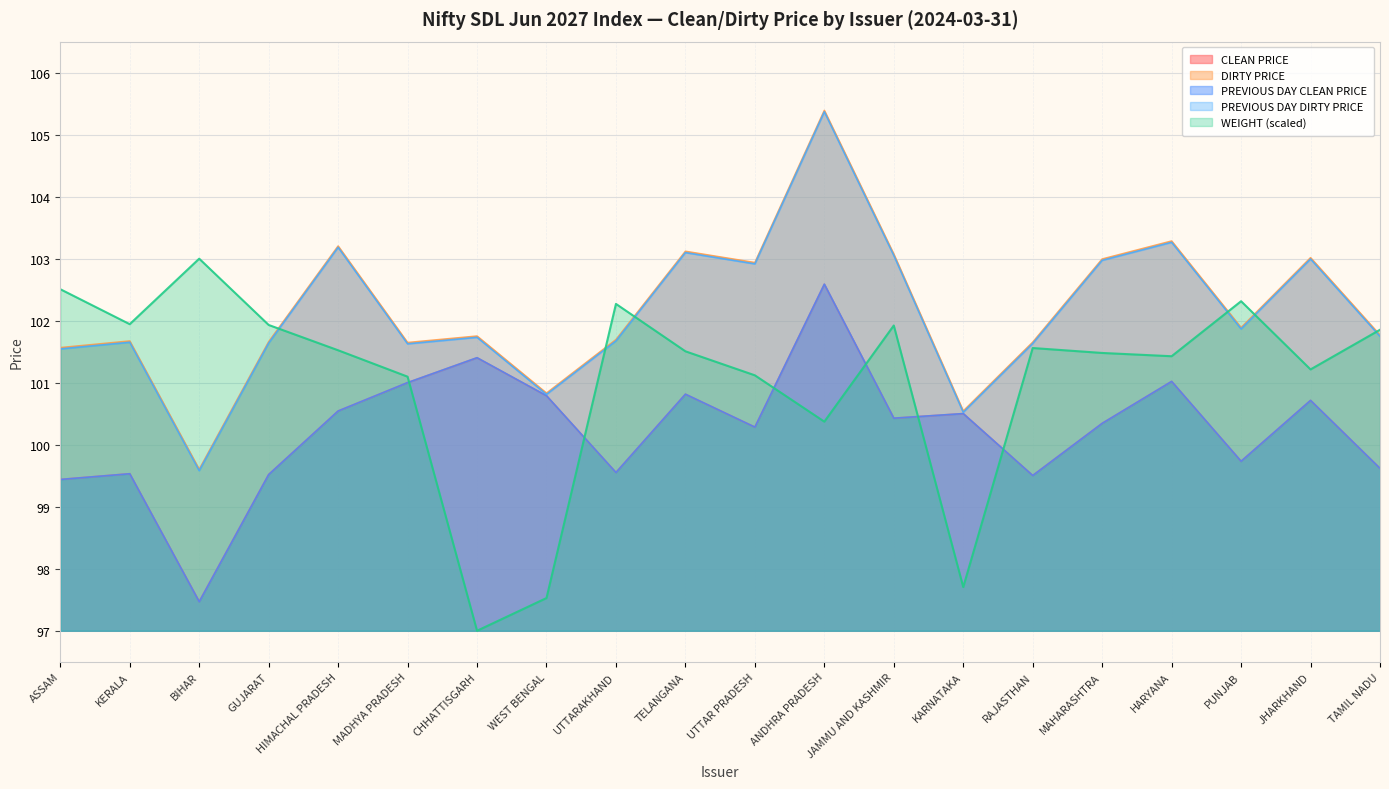

What is the sum of the DIRTY PRICE values at TAMIL NADU and UTTARAKHAND?

203.5